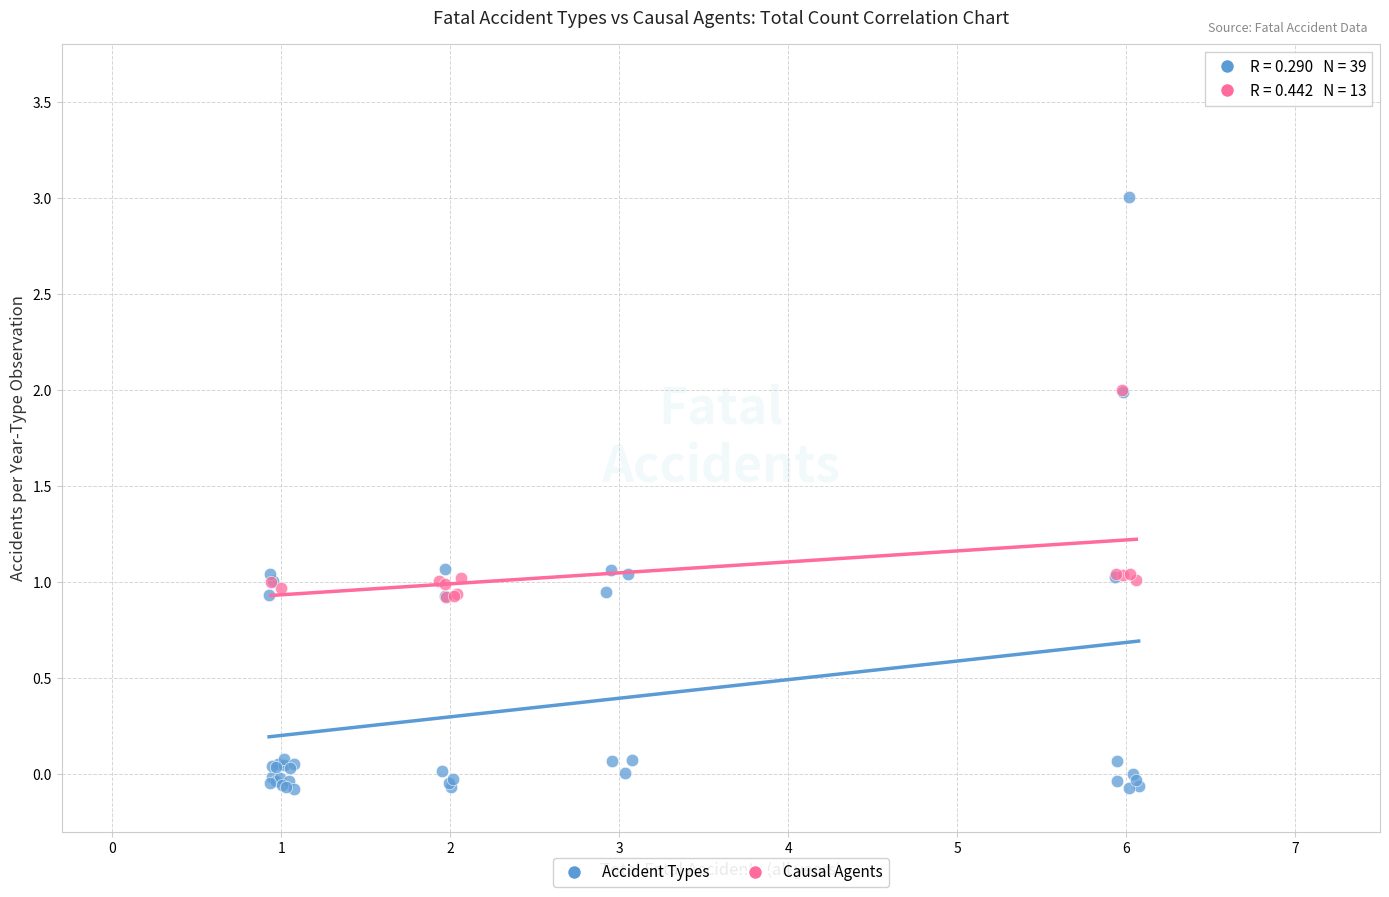

Which series reaches the minimum Y coordinate?

Accident Types